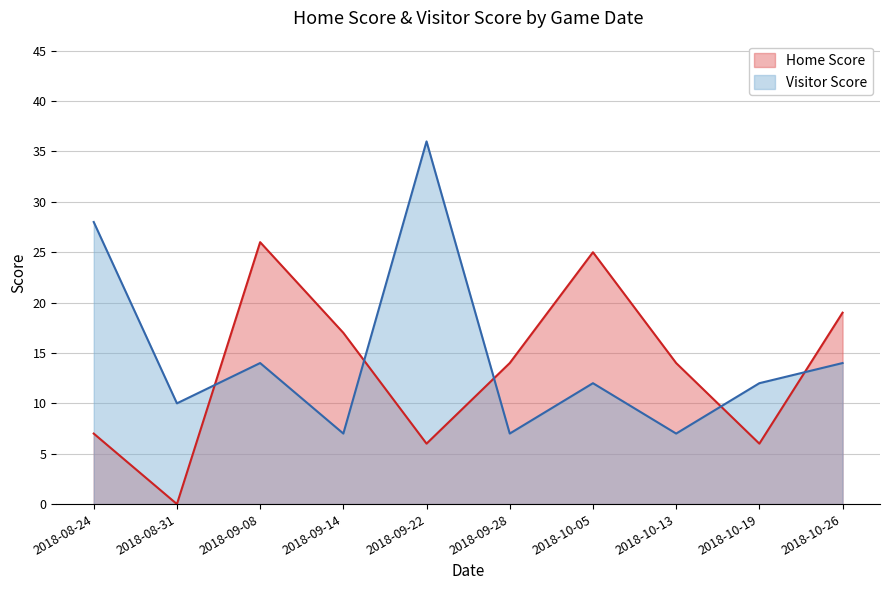

Reading left to right, extract all data points from this chart.

Home Score: 7	0	26	17	6	14	25	14	6	19
Visitor Score: 28	10	14	7	36	7	12	7	12	14